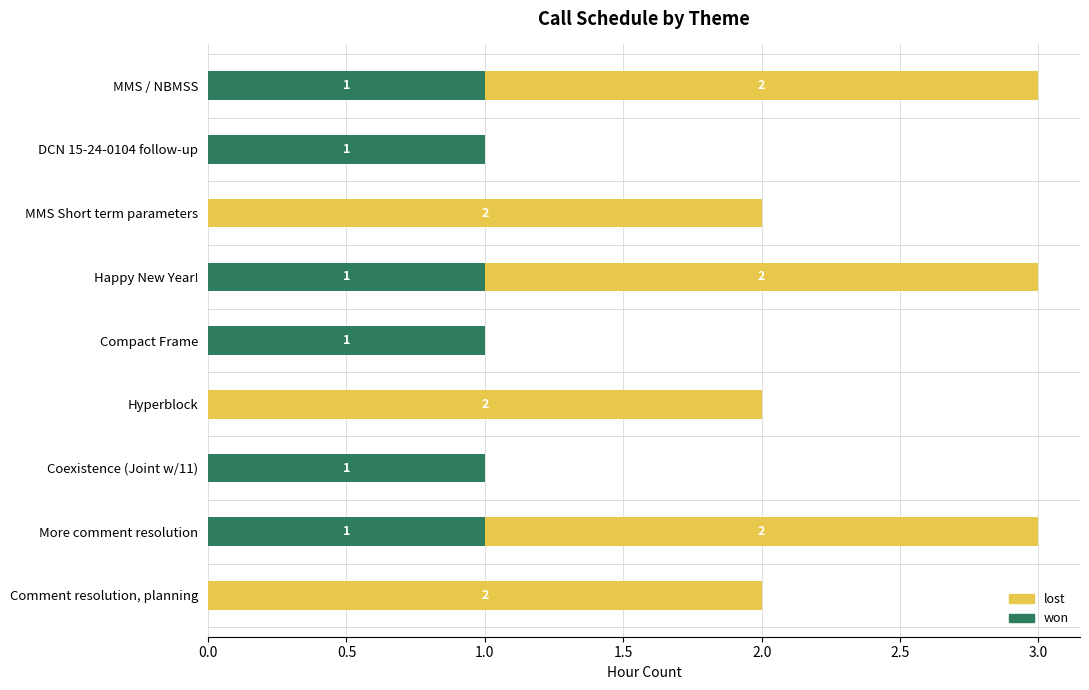

True or false: won has a value of 1 at DCN 15-24-0104 follow-up.

True